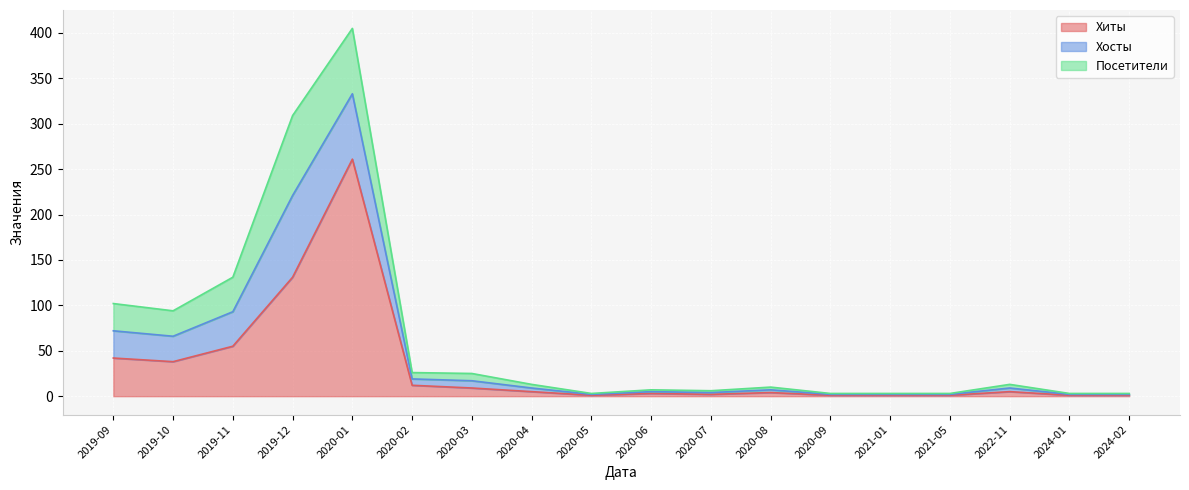

True or false: Хиты has more than 2 points higher than both neighbors.

True